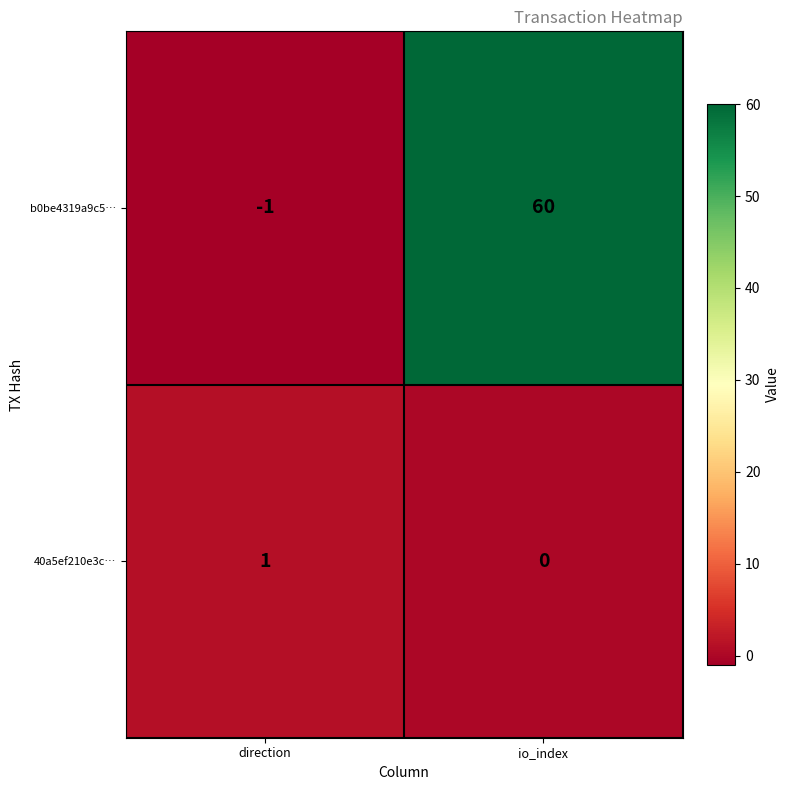

Reading right to left, what are all the values shown in this chart?

b0be4319a9c5…: io_index=60	direction=-1
40a5ef210e3c…: io_index=0	direction=1